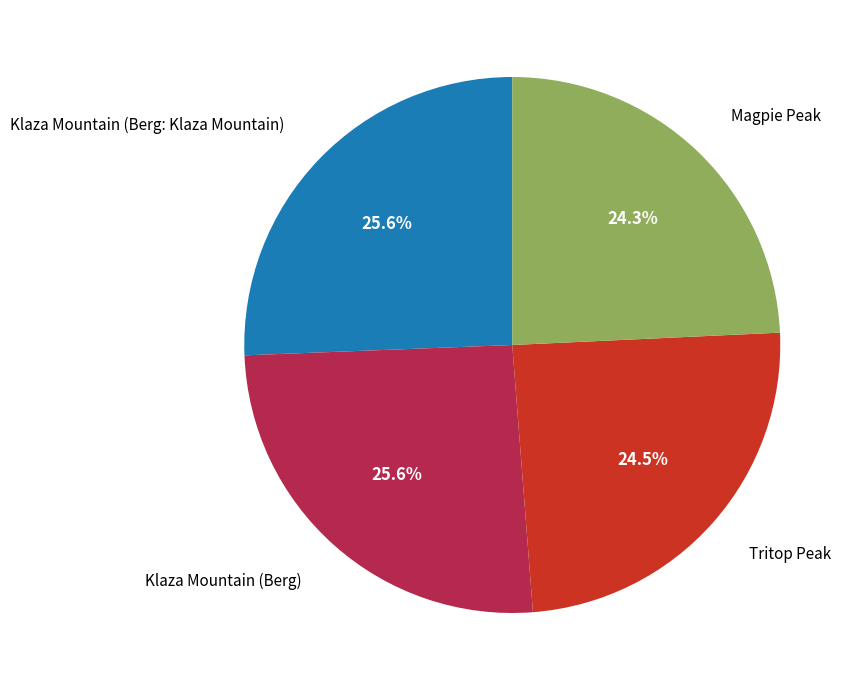

Is there a majority slice in this chart?

No